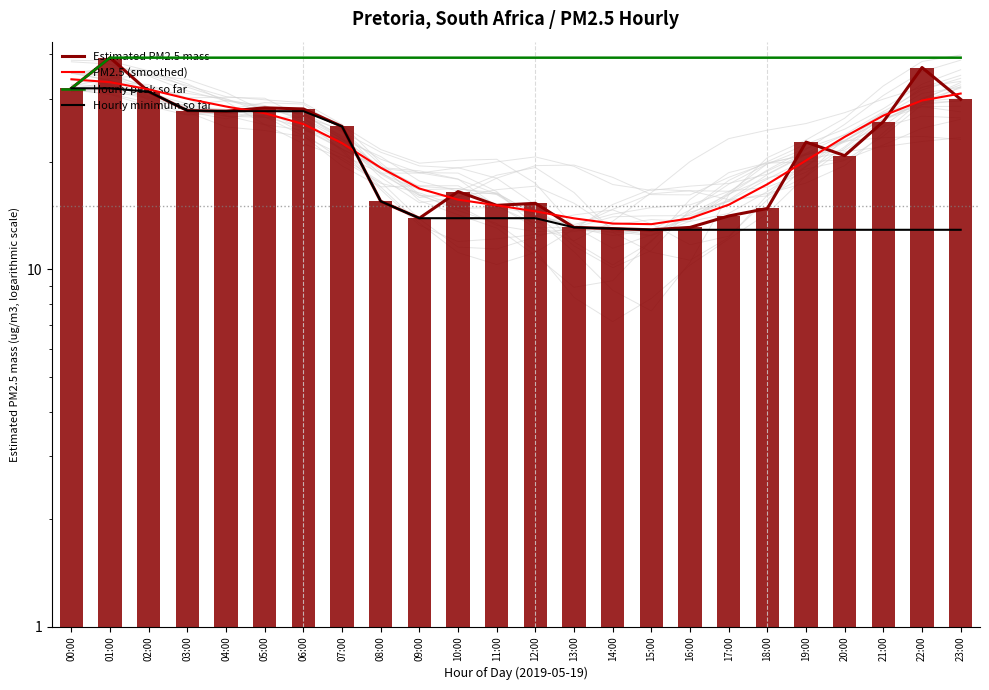

Reading left to right, extract all data points from this chart.

Estimated PM2.5 mass: 32.1	39.1	31.4	27.8	27.7	28.3	28.1	25.1	15.5	13.9	16.5	15.1	15.3	13.1	13.0	12.9	13.1	14.1	14.8	22.7	20.8	25.9	36.7	29.9
PM2.5 (smoothed): 34.0	33.4	31.9	30.0	28.5	27.3	25.5	22.5	19.2	16.8	15.7	15.1	14.5	13.9	13.4	13.4	13.9	15.2	17.3	20.2	23.5	26.9	29.7	31.0
Hourly peak so far: 32.1	39.1	39.1	39.1	39.1	39.1	39.1	39.1	39.1	39.1	39.1	39.1	39.1	39.1	39.1	39.1	39.1	39.1	39.1	39.1	39.1	39.1	39.1	39.1
Hourly minimum so far: 32.1	32.1	31.4	27.8	27.7	27.7	27.7	25.1	15.5	13.9	13.9	13.9	13.9	13.1	13.0	12.9	12.9	12.9	12.9	12.9	12.9	12.9	12.9	12.9